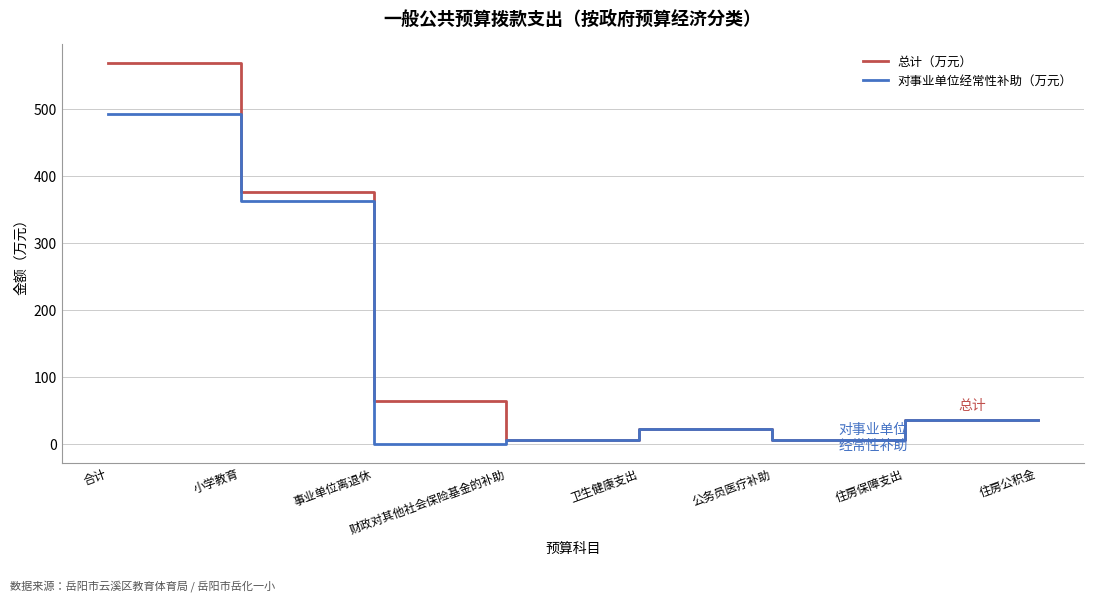

Rank the series by their maximum value, from highest to lowest.

总计（万元）, 对事业单位经常性补助（万元）